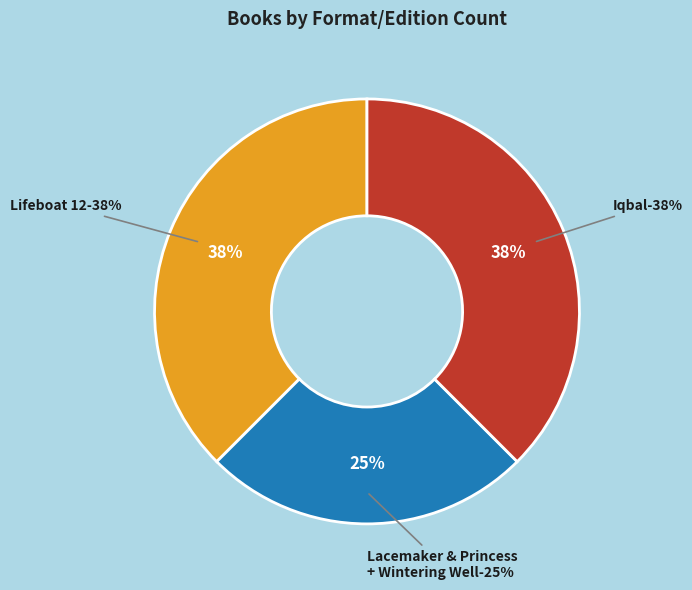

What portion of the pie excludes Lifeboat 12?

62.5%